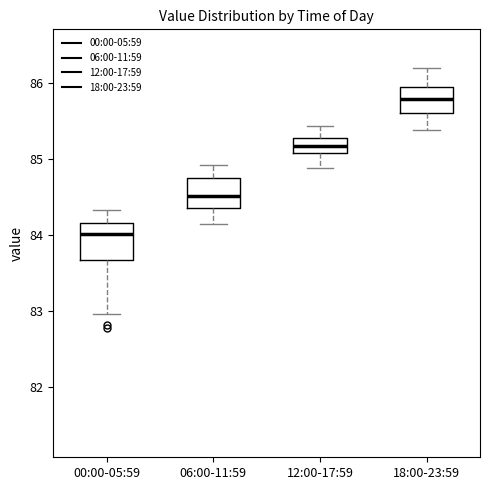

Reading left to right, read every box against the y-axis: the position of its median line, the range the box covers, and the ends of its whiskers. The values are not printed on the chart, so give them approximately, as read against the axis.

00:00-05:59: median 84.0, box 83.7 to 84.2, whiskers 83.0 to 84.3
06:00-11:59: median 84.5, box 84.4 to 84.8, whiskers 84.1 to 84.9
12:00-17:59: median 85.2, box 85.1 to 85.3, whiskers 84.9 to 85.4
18:00-23:59: median 85.8, box 85.6 to 86.0, whiskers 85.4 to 86.2